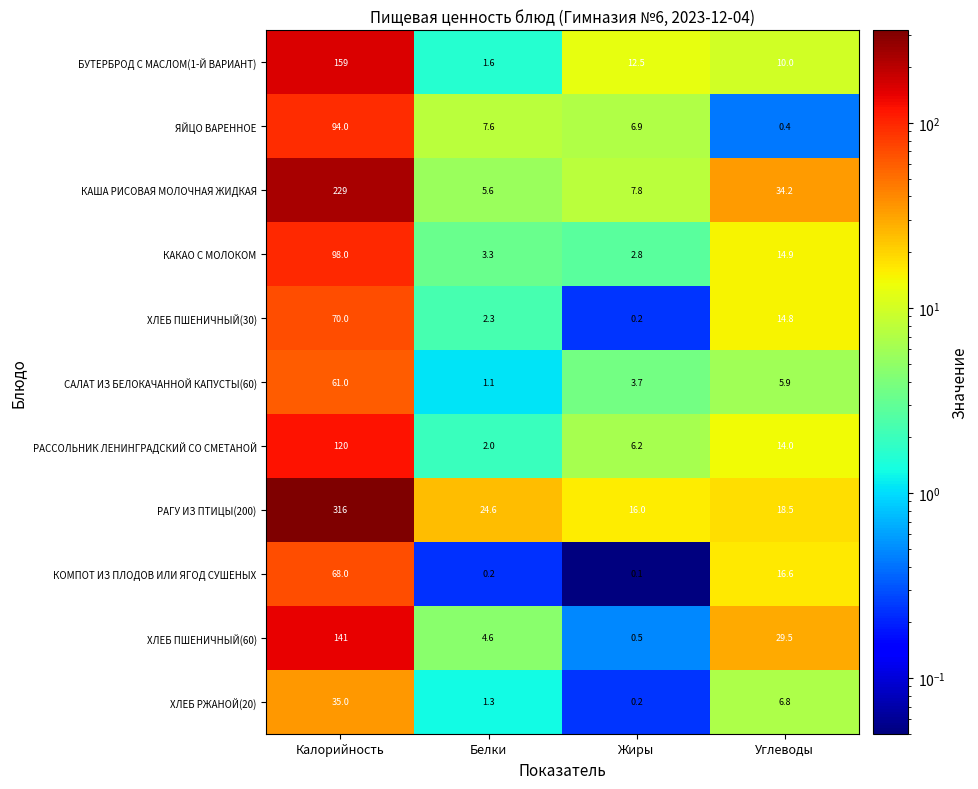

Count the number of data series in this chart.

11